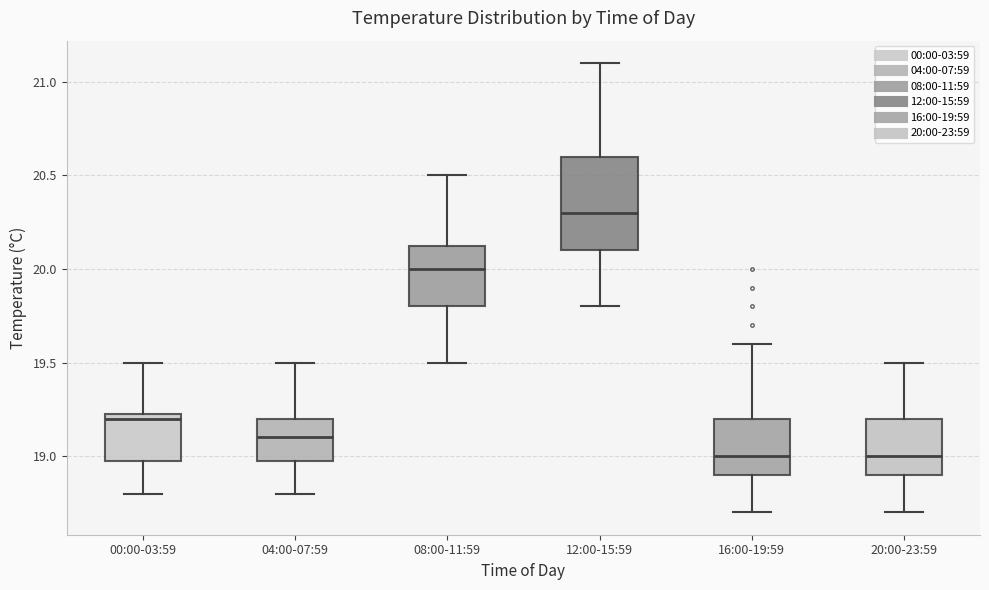

Which box is the tallest, from its lower edge to its upper edge?

12:00-15:59